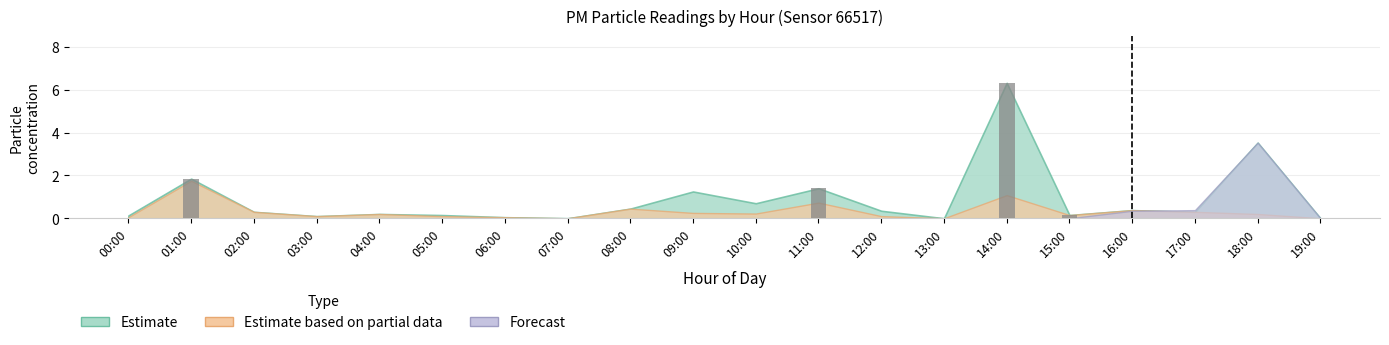

Are the bars horizontal?

No